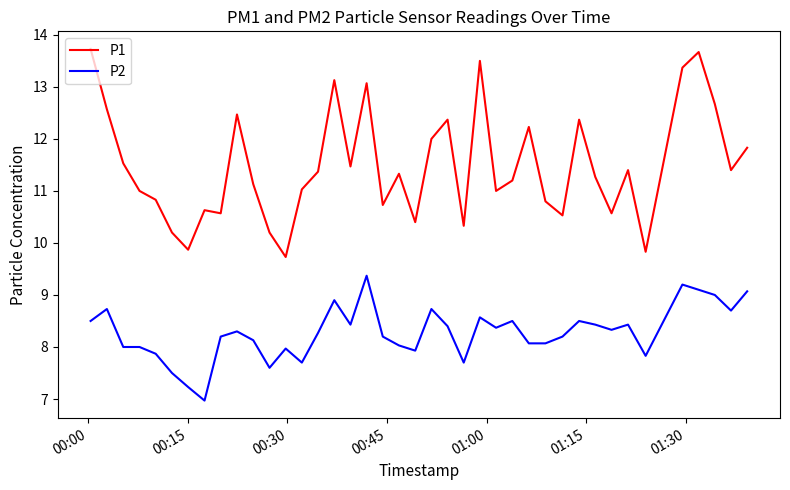

What is the minimum value for P1?

9.7